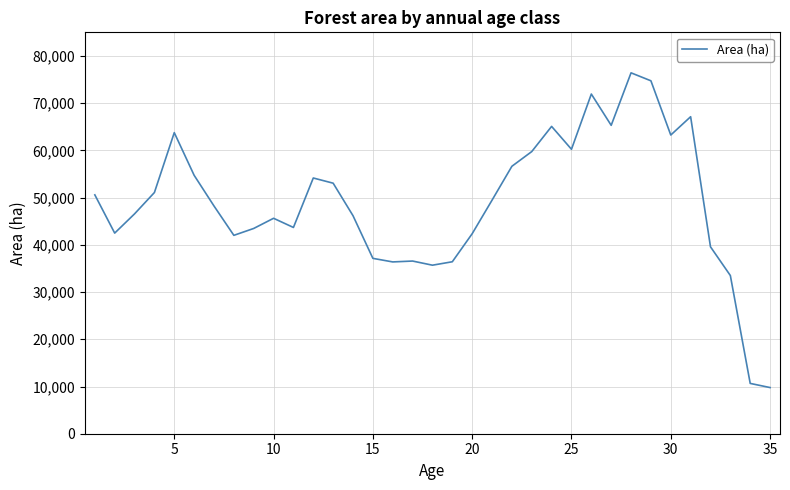

What is the maximum value shown in the chart?

76423.3